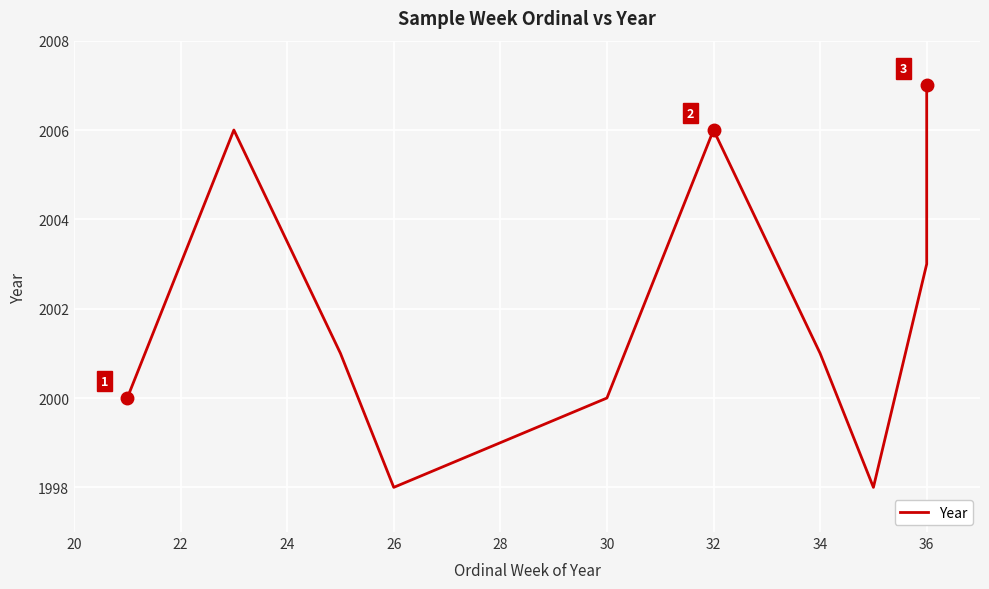

Which label corresponds to the largest value in the chart?

36